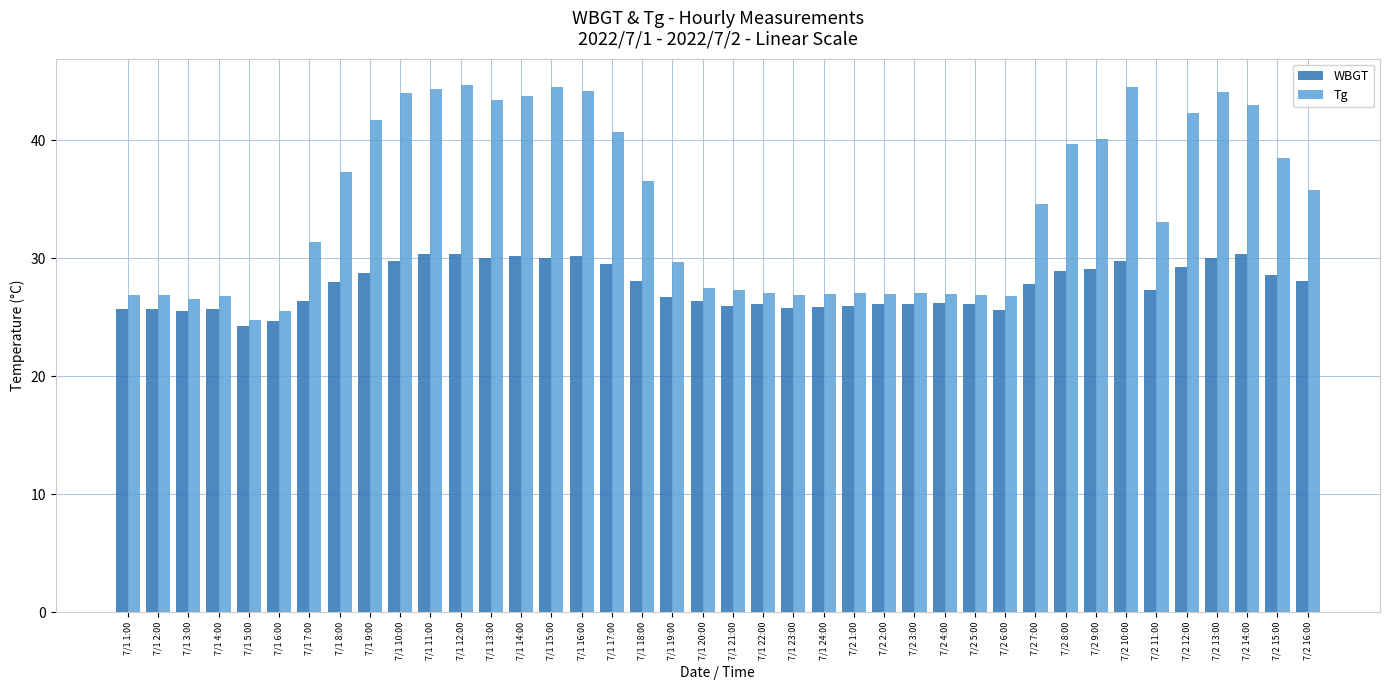

What is the label of the 36th bar from the right?

7/1 5:00